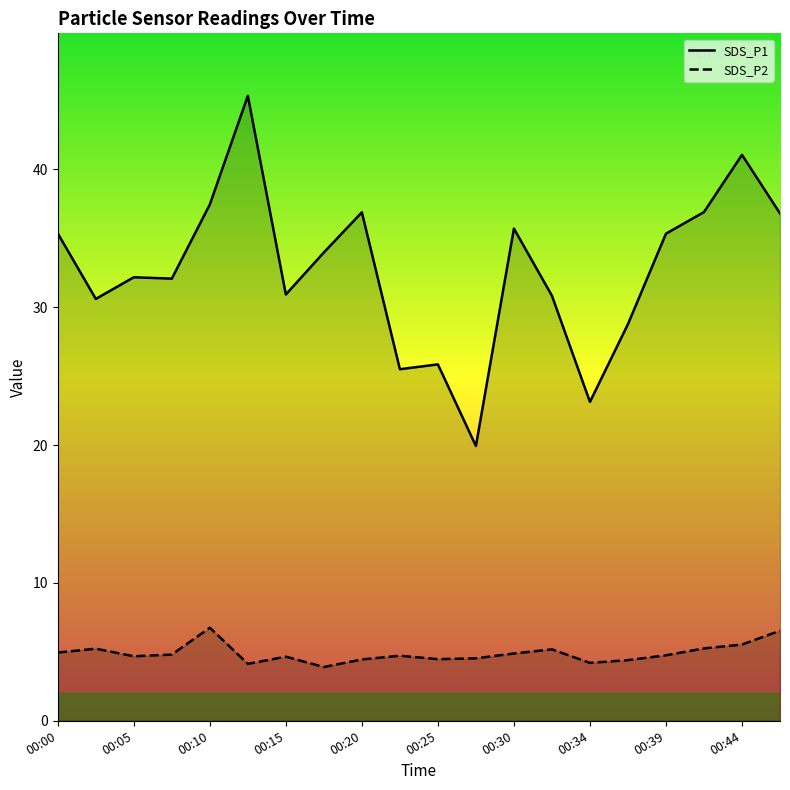

At how many categories does at least one series exceed 31?

12